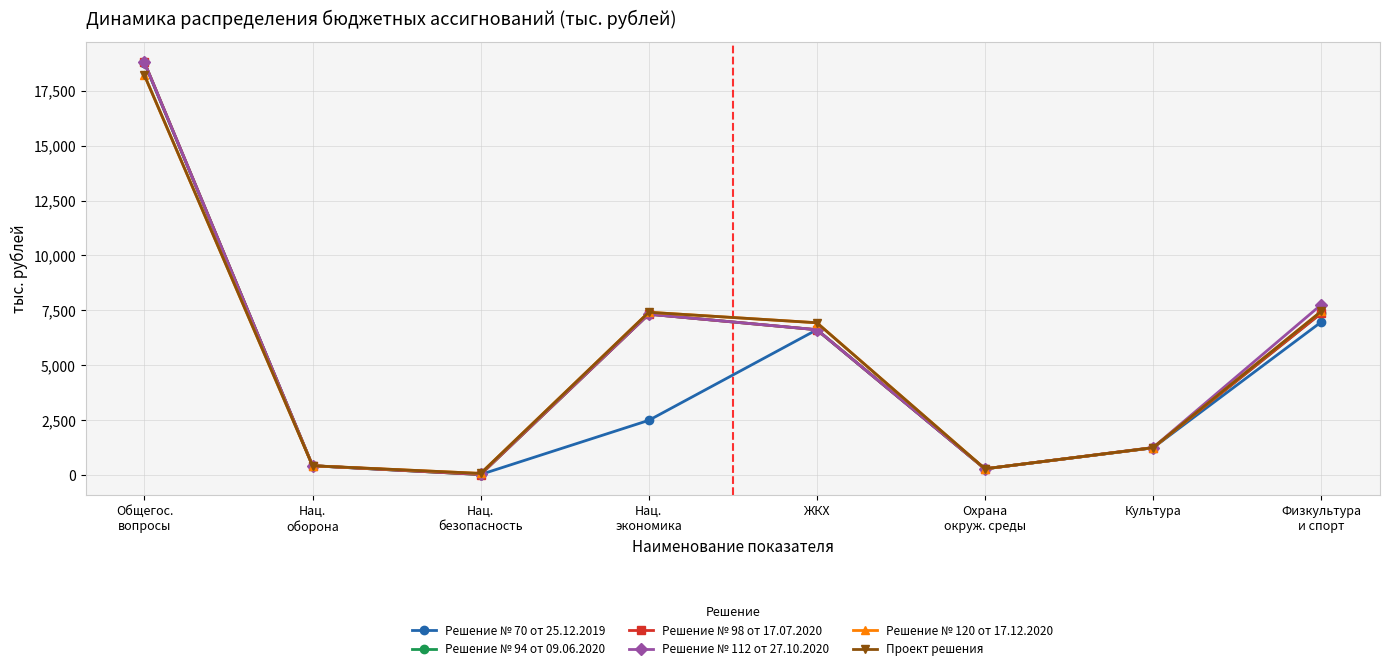

What is the minimum value for Проект решения?

88.9